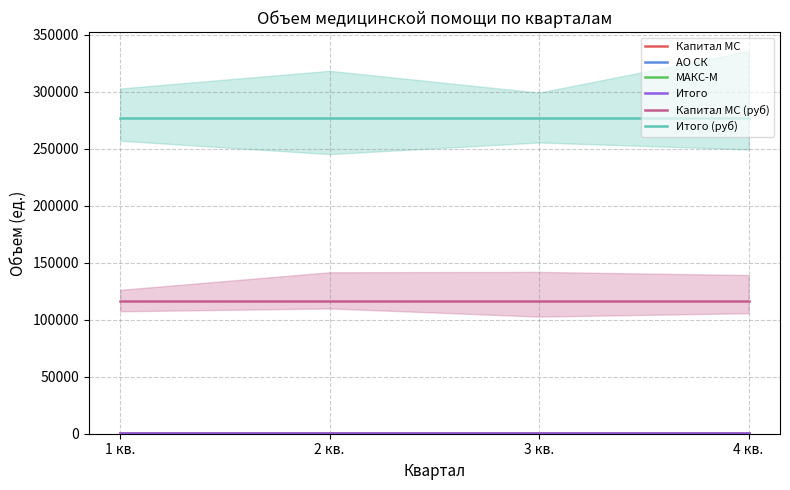

The МАКС-М series shows 215.7 at 4 кв.. True or false?

False